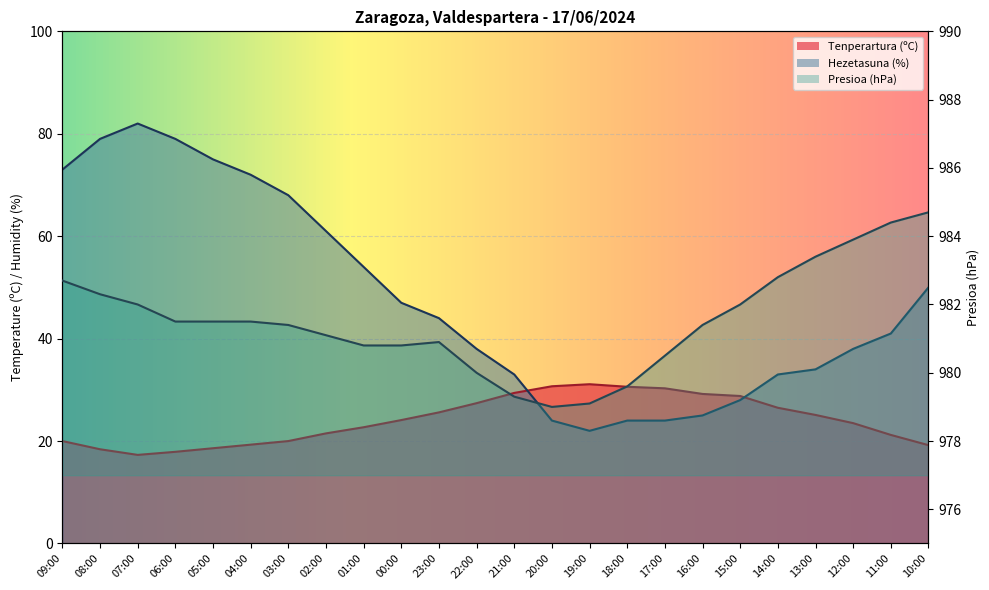

What is the average value of the Hezetasuna (%) series?

47.8